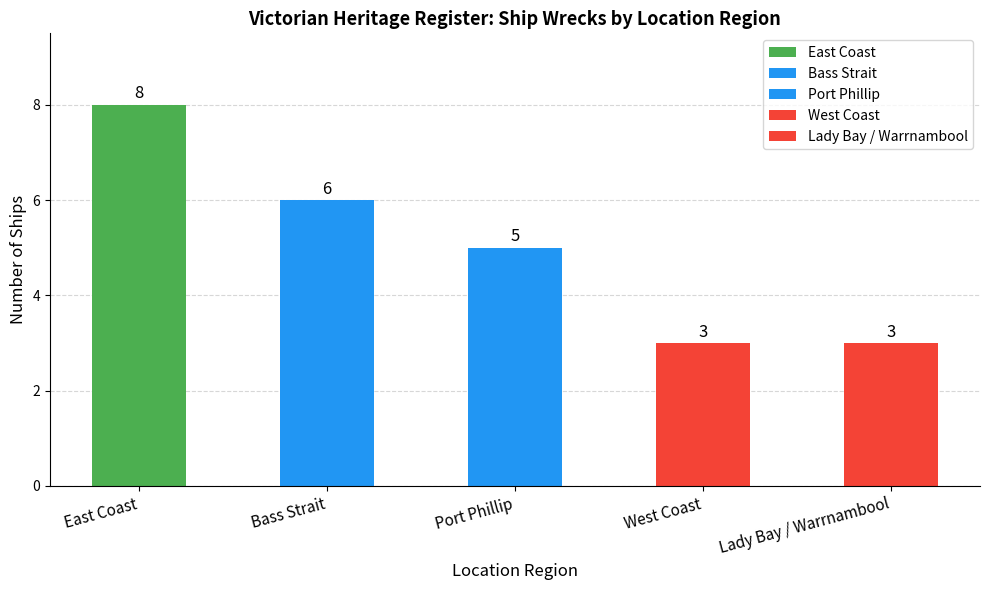

What is the label of the 5th bar from the left?

Lady Bay / Warrnambool